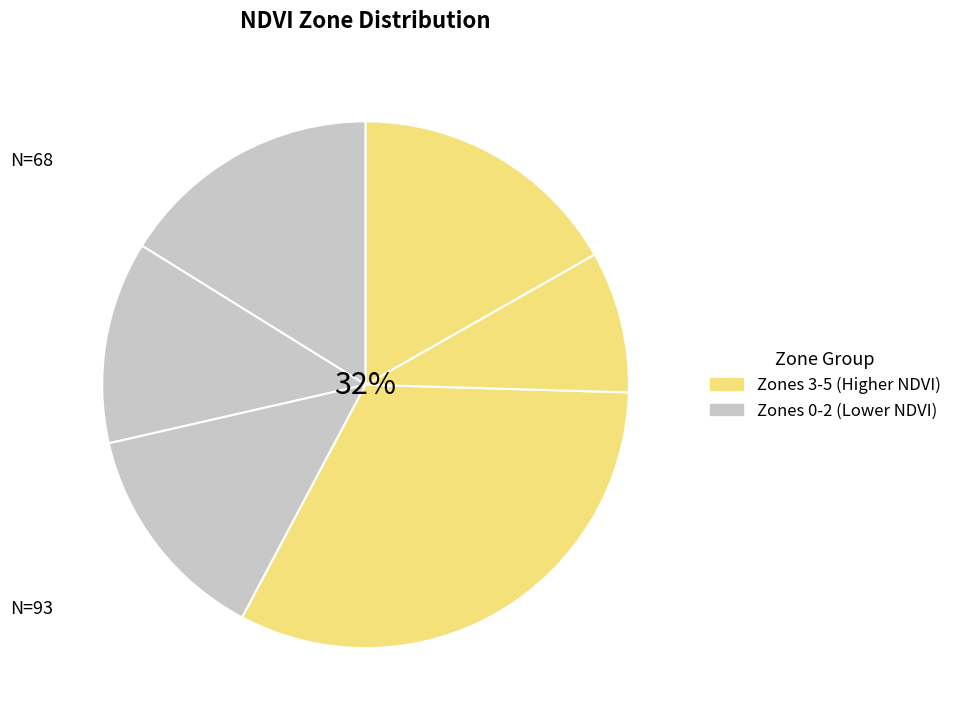

Is the sum of Zone 3 and Zone 4 greater than half?

No